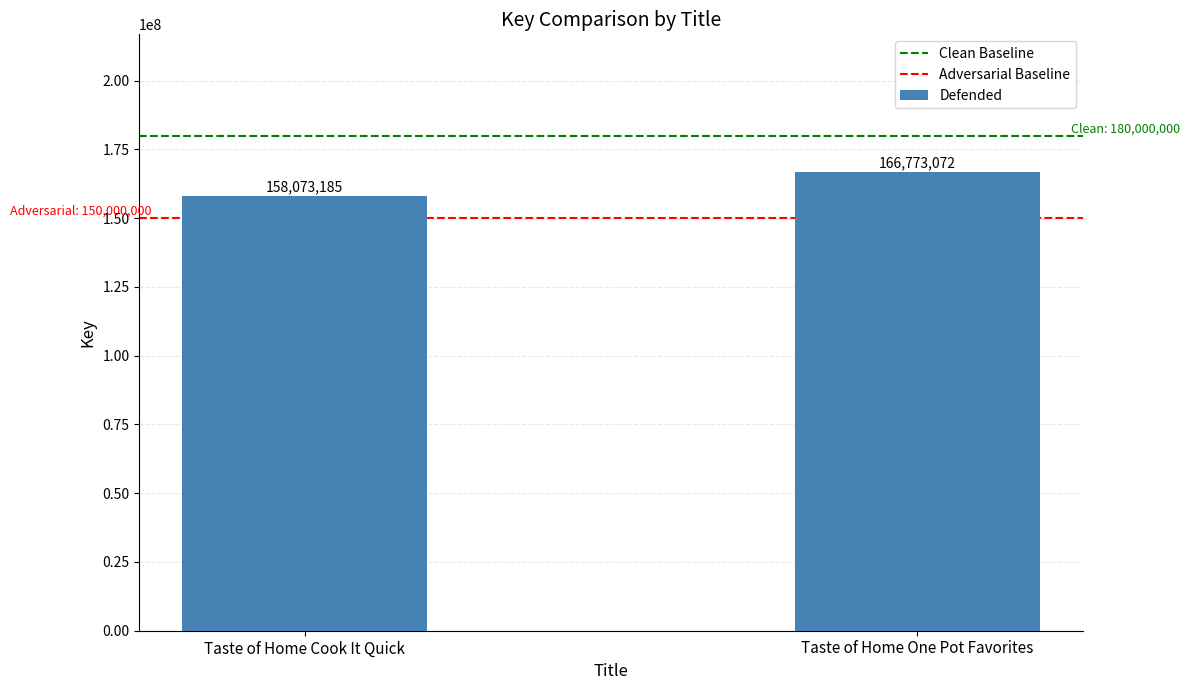

True or false: the data shows 296599701 at Taste of Home One Pot Favorites.

False